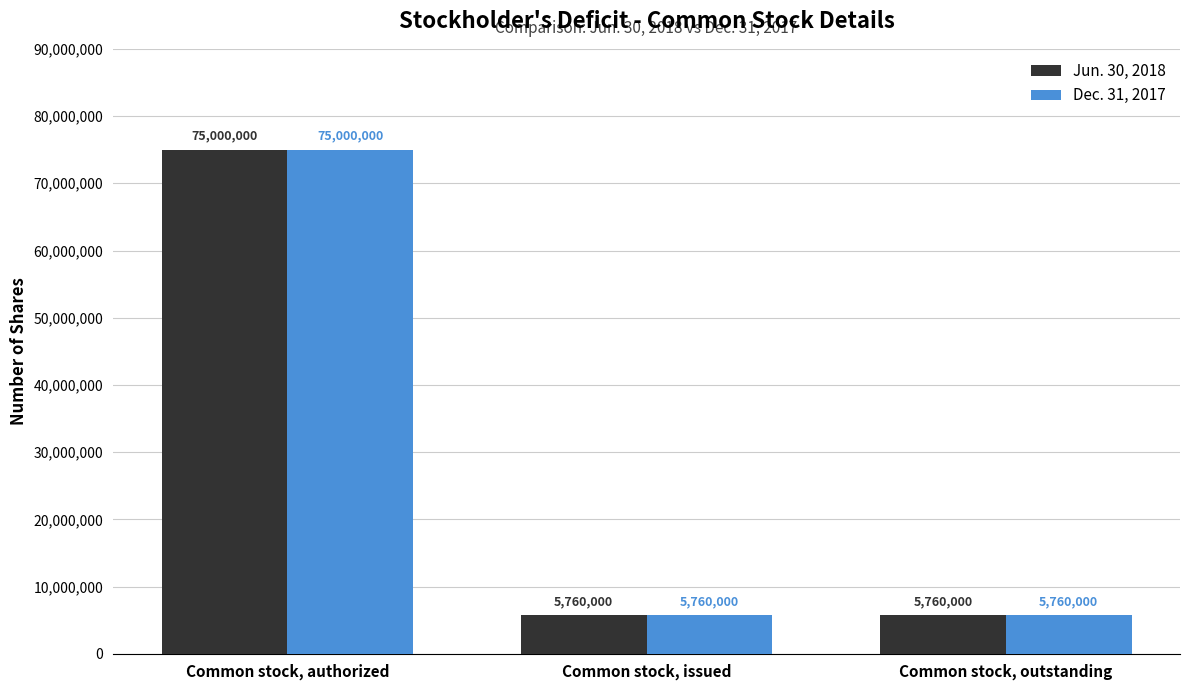

True or false: Dec. 31, 2017 has a value of 9832843 at Common stock, issued.

False